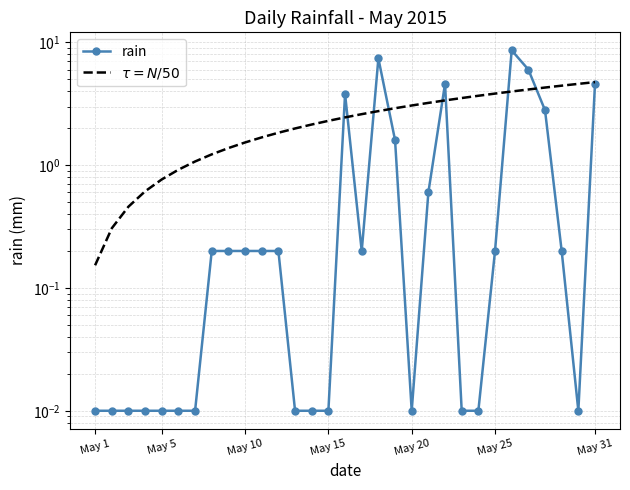

True or false: $\tau = N/50$ has more than 1 points higher than both neighbors.

False